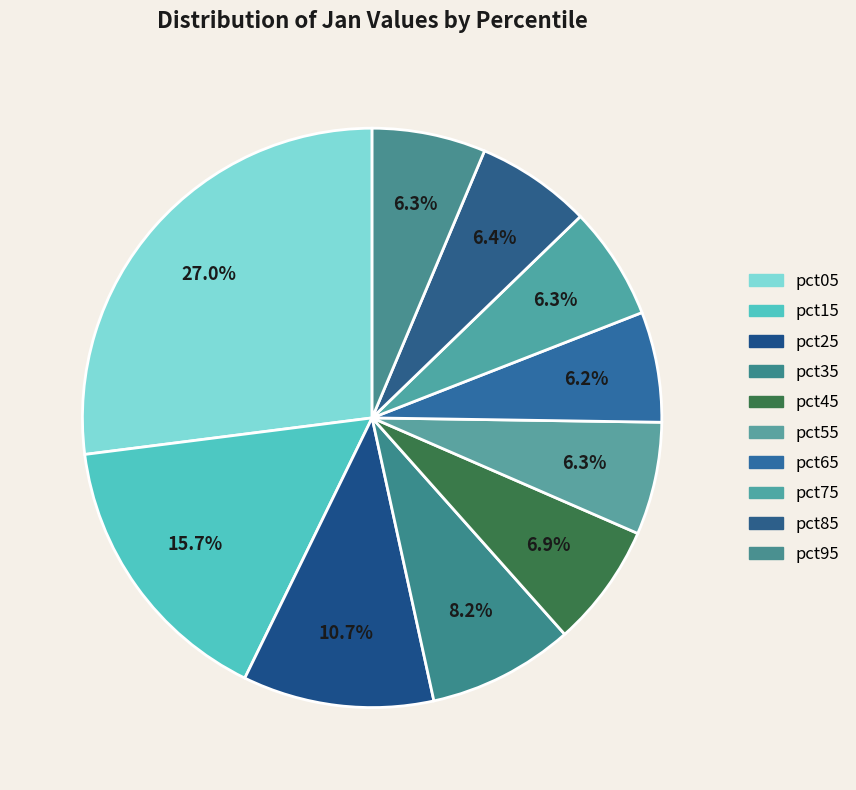

How many slices are in this pie chart?

10